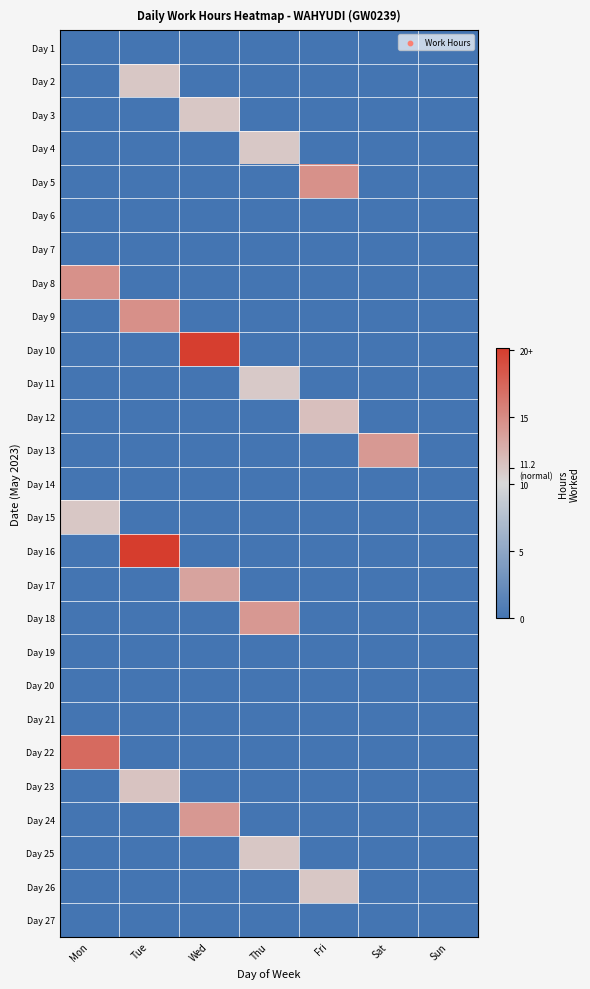

How many series are shown in this chart?

27